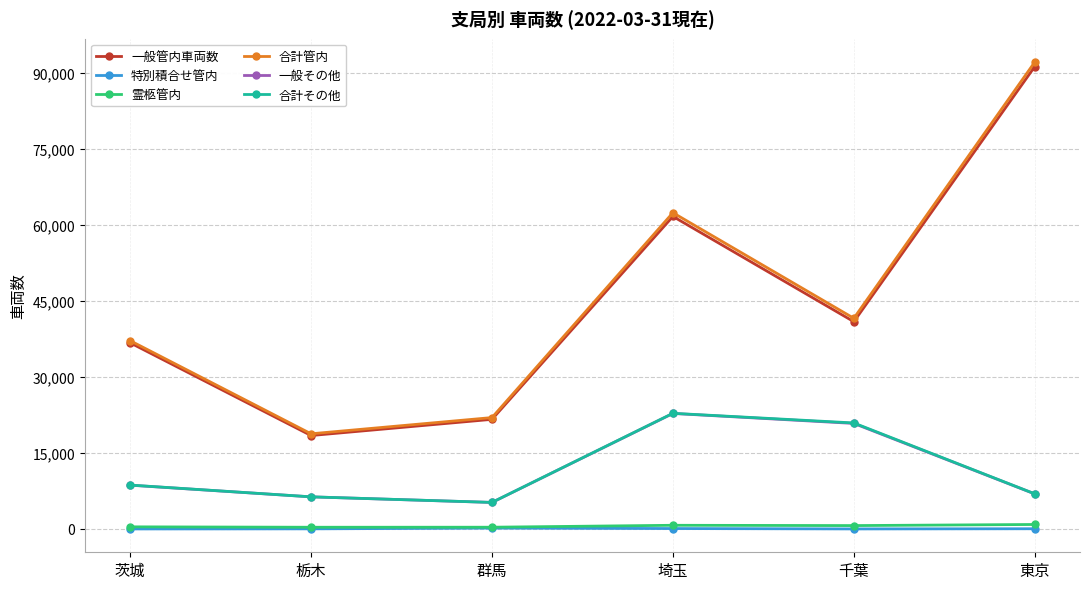

In 特別積合せ管内, how many points are lower than both neighbors (excluding endpoints)?

1